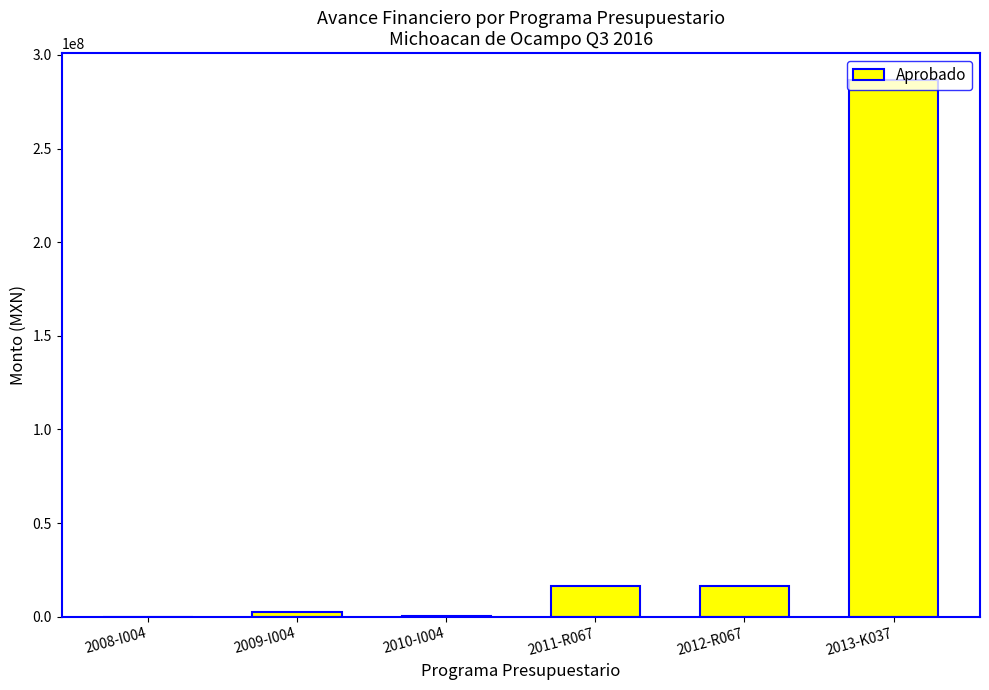

What is the sum of all values?

322416991.1